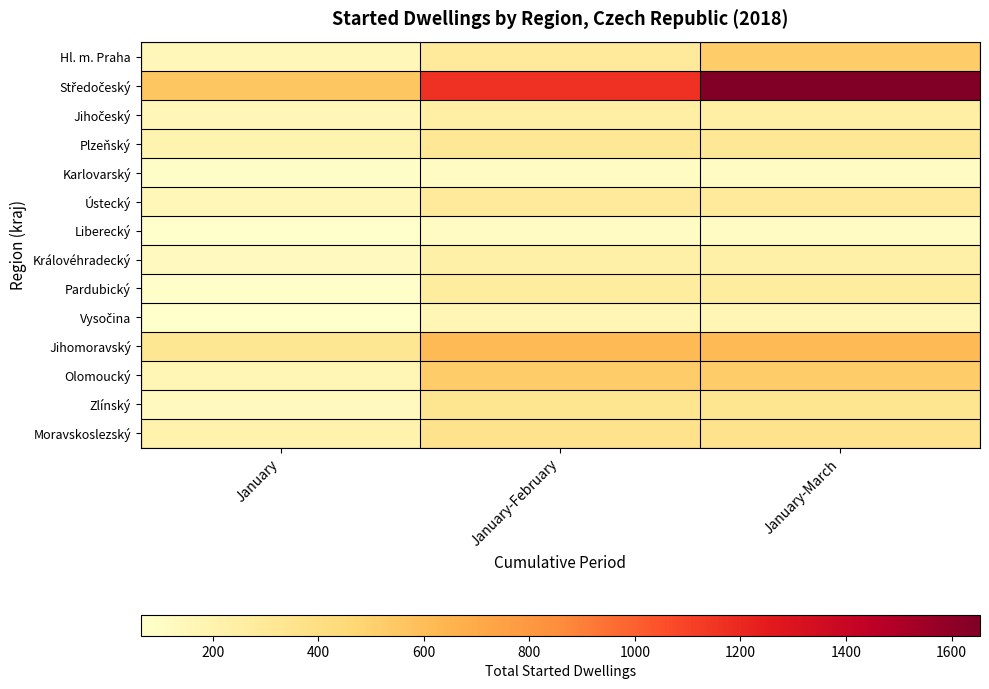

What is the spread (max minus min) of values at January-February?

1057